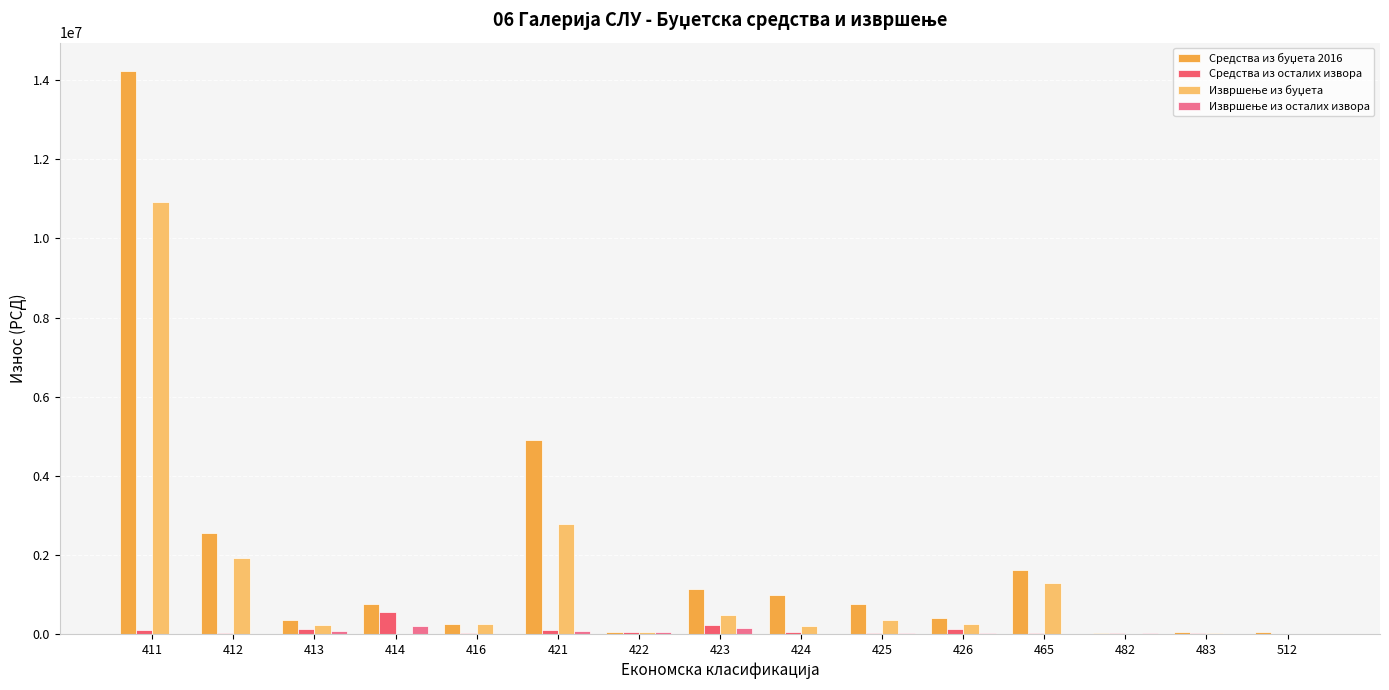

Where does the Средства из буџета 2016 series first go above 750000?

411